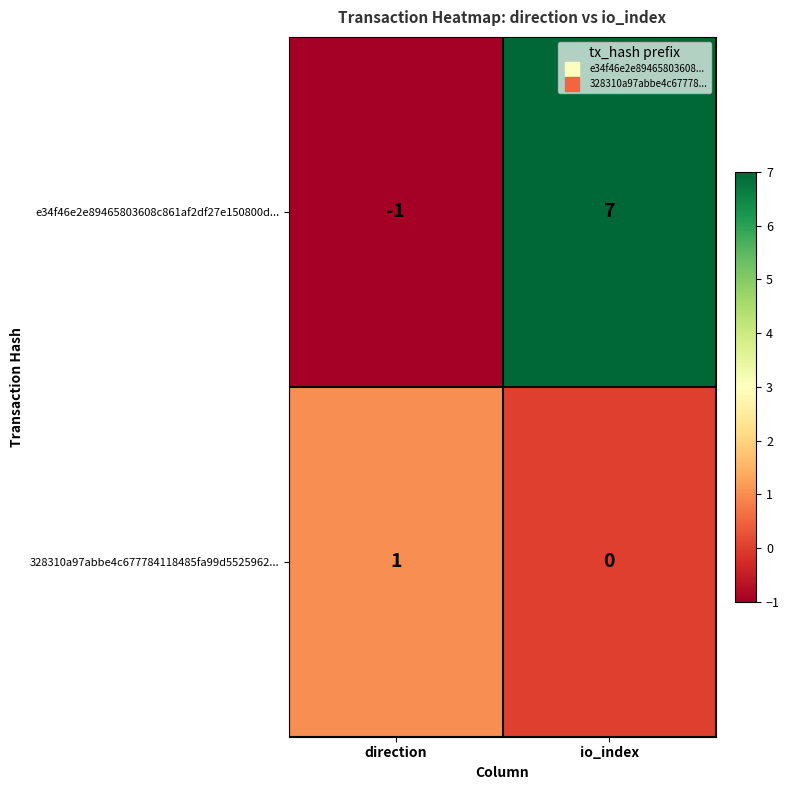

Reading right to left, extract all data points from this chart.

e34f46e2e89465803608c861af2df27e150800d...: io_index=7	direction=-1
328310a97abbe4c677784118485fa99d5525962...: io_index=0	direction=1